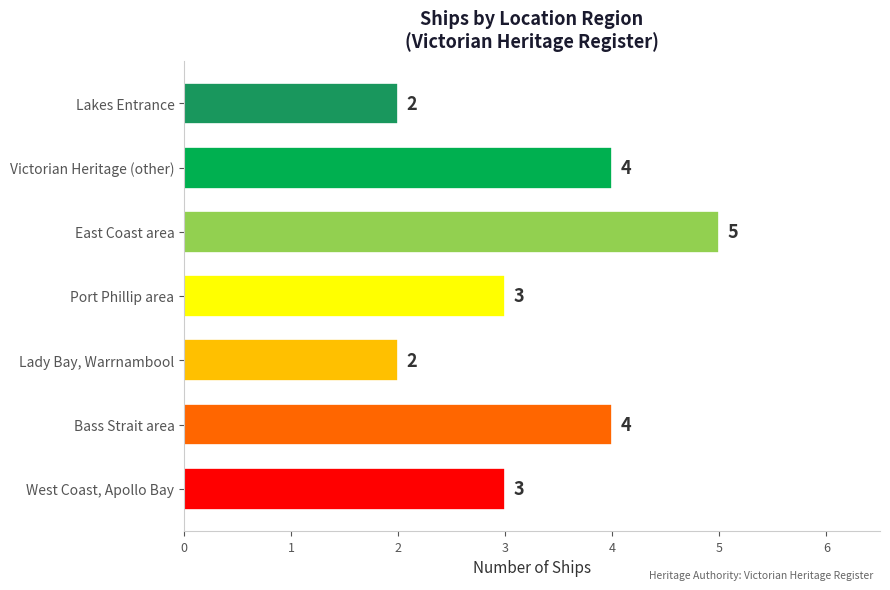

What is the greatest value displayed?

5